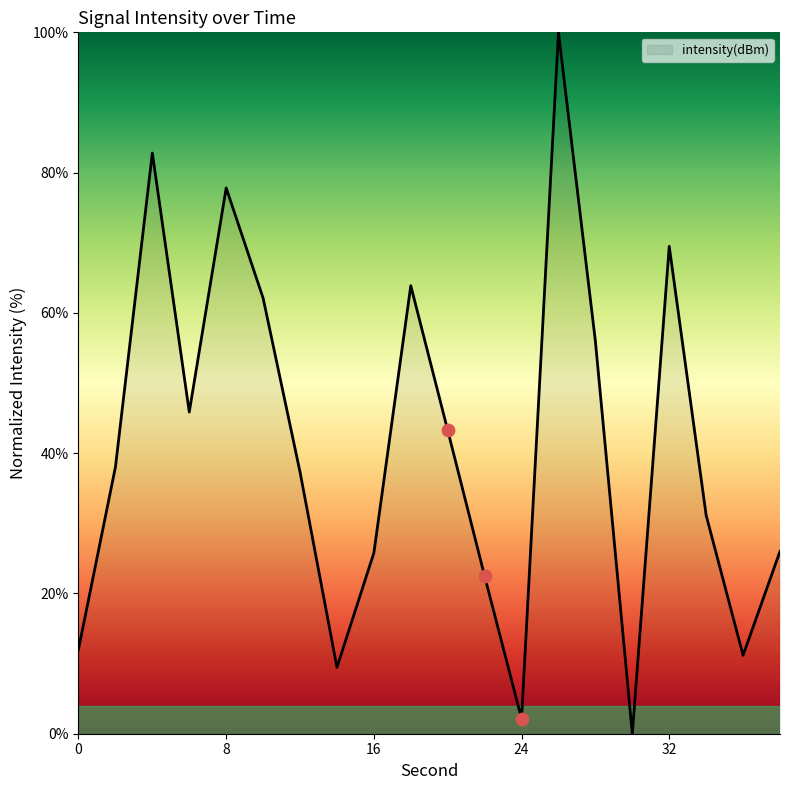

What is the difference between the maximum and minimum values?

100.0